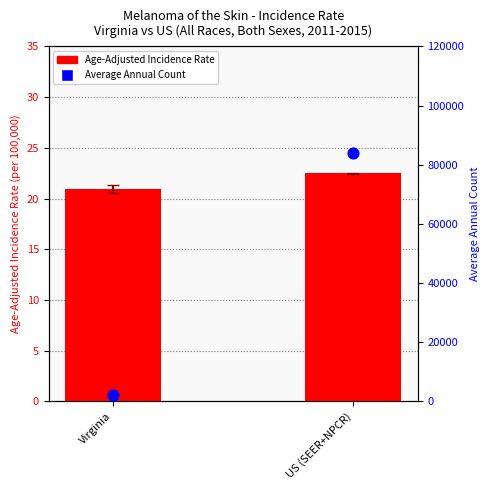

What is the total value across all series at US (SEER+NPCR)?

83858.5